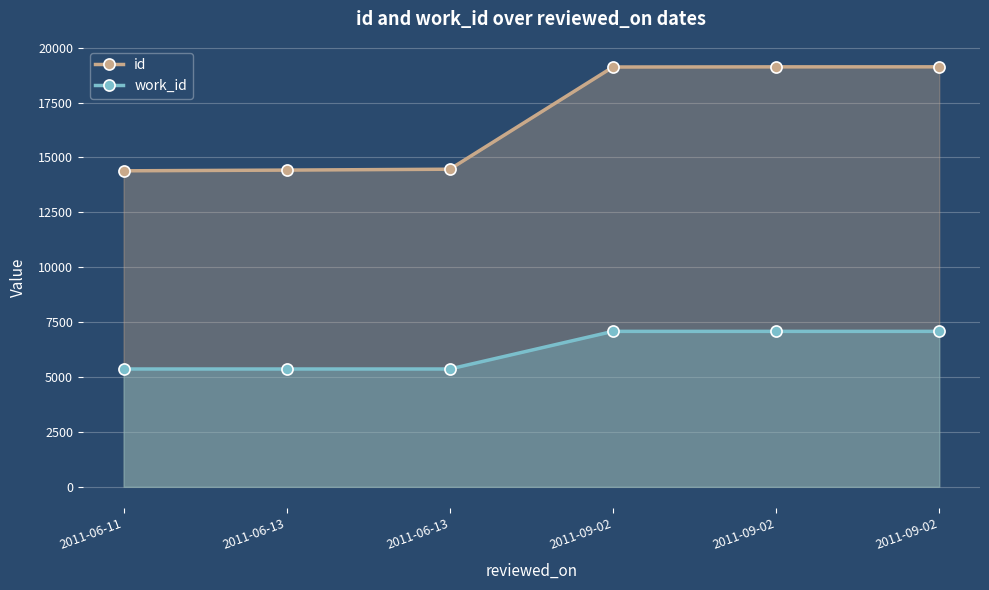

True or false: id and work_id cross at least once.

False